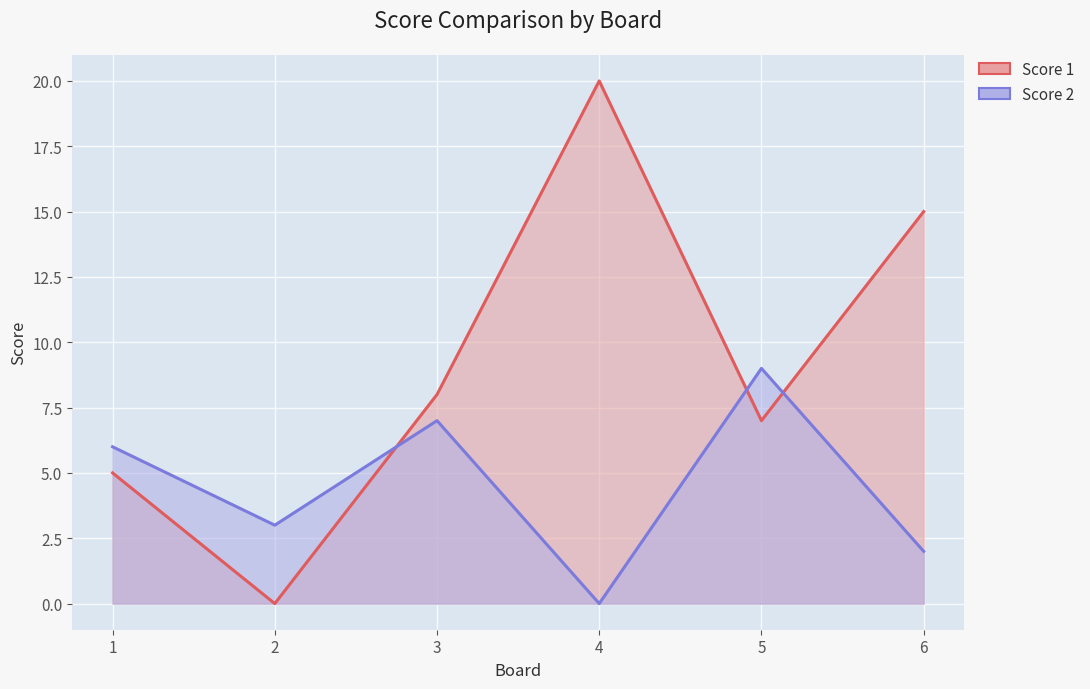

Between 2 and 6, which series saw the biggest shift?

Score 1